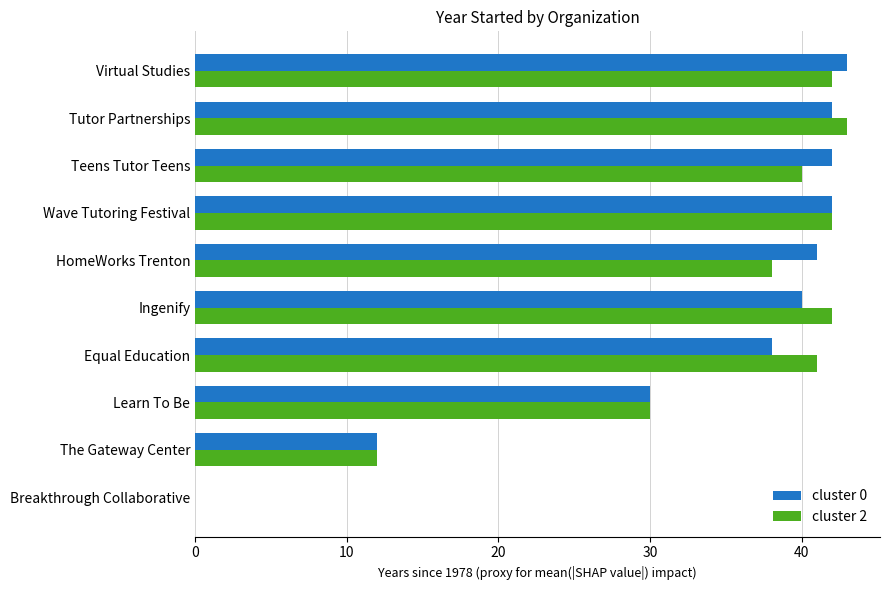

What is the total value across all series at Equal Education?

79